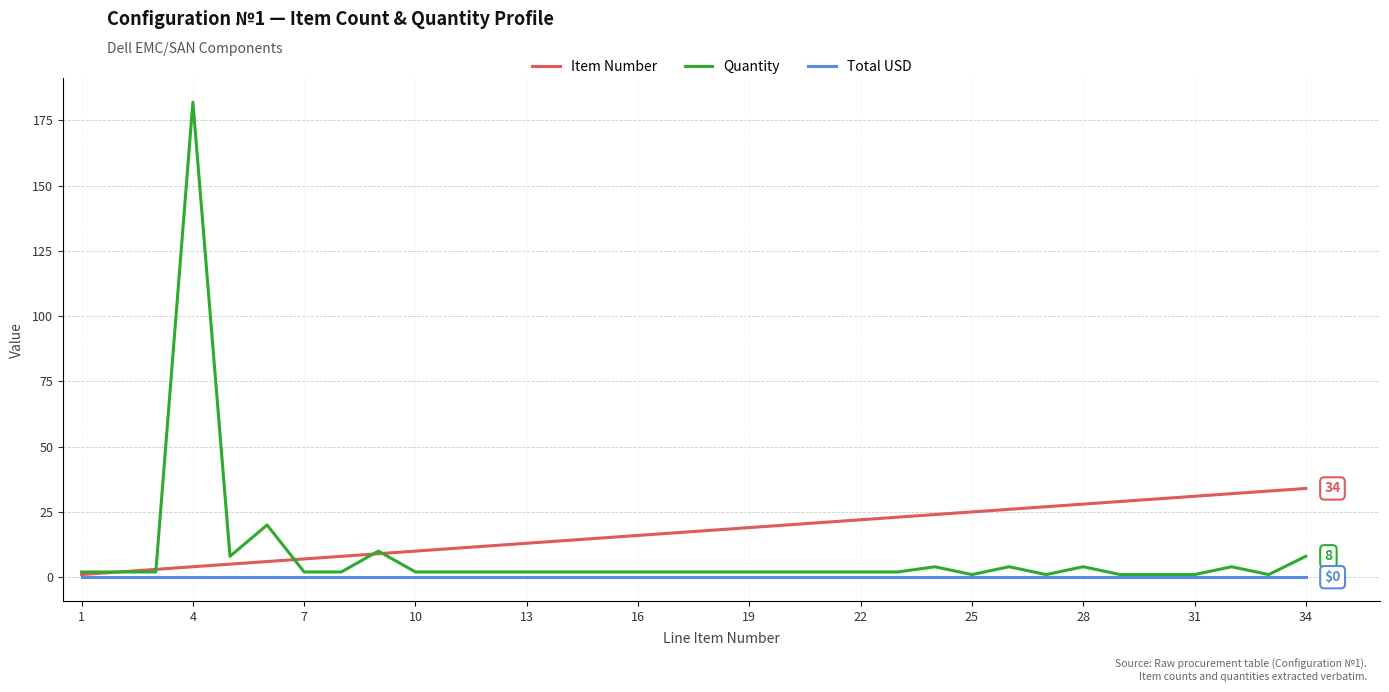

Which series has the largest range (max minus min)?

Quantity